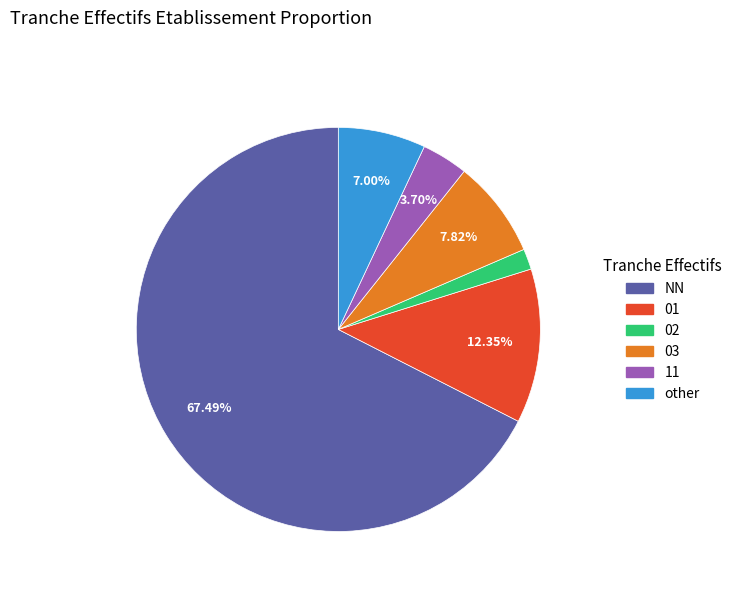

Between other and 02, which is larger?

other